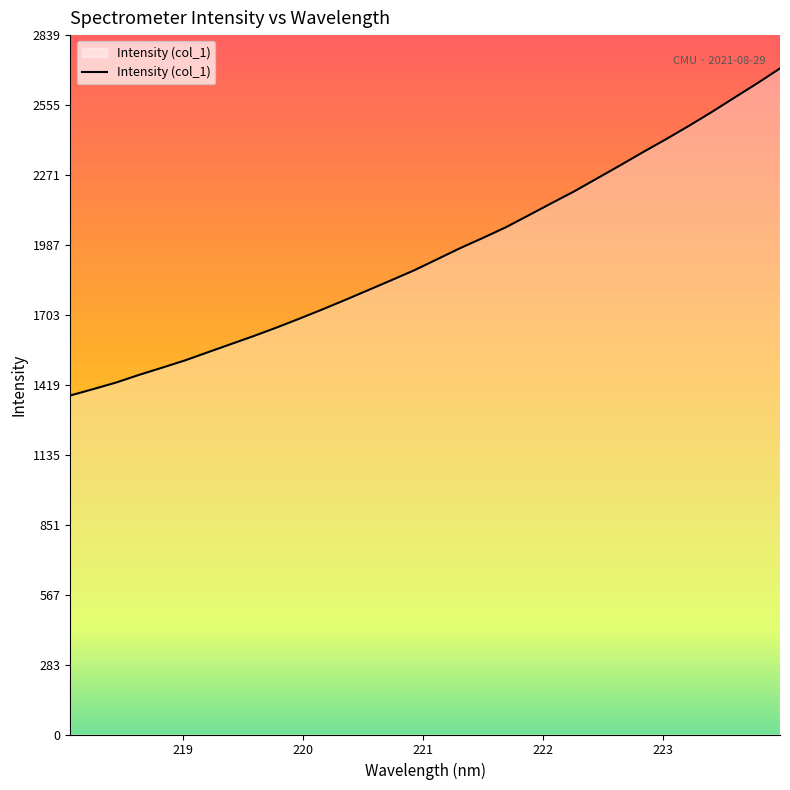

What is the greatest value displayed?

2704.6